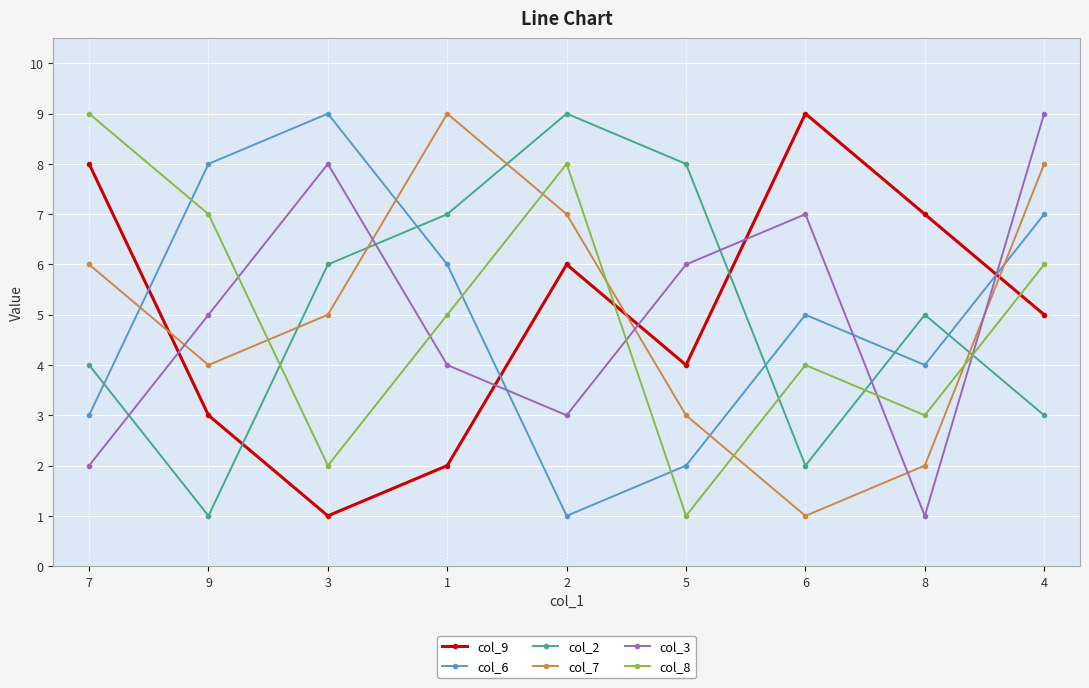

Is the value of col_9 at 7 greater than the value of col_2 at 9?

Yes